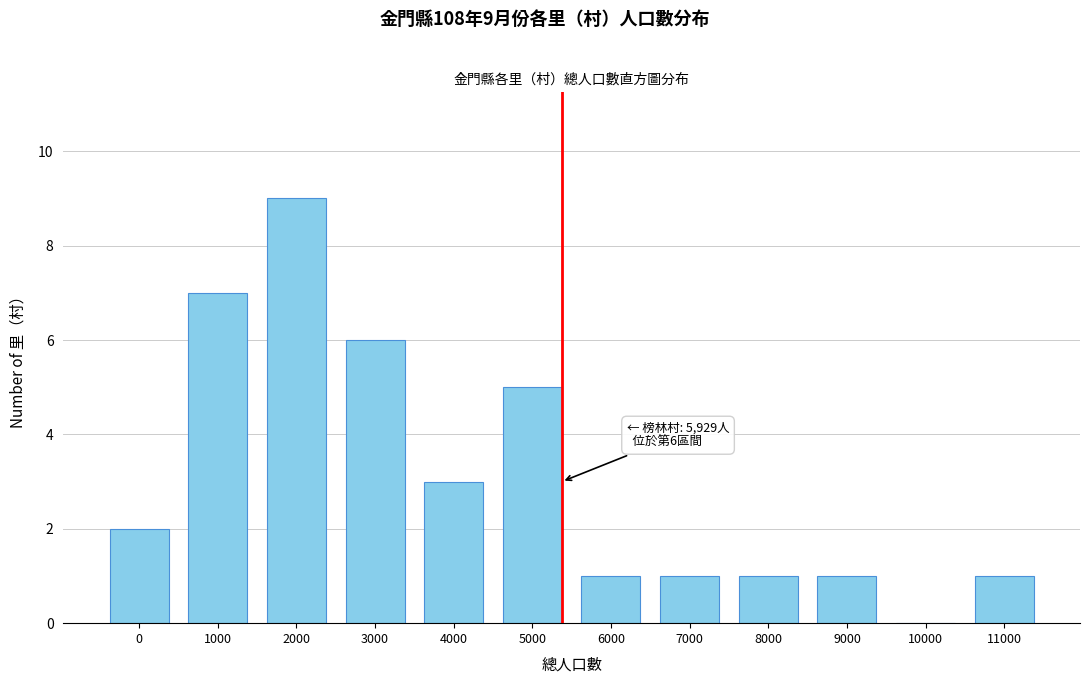

Reading left to right, list all the values displayed in this chart.

0=2	1000=7	2000=9	3000=6	4000=3	5000=5	6000=1	7000=1	8000=1	9000=1	10000=0	11000=1